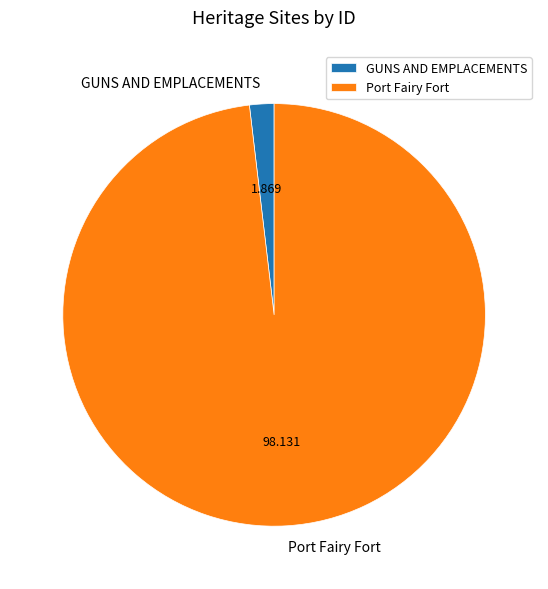

What is the smallest slice in the pie chart?

GUNS AND EMPLACEMENTS